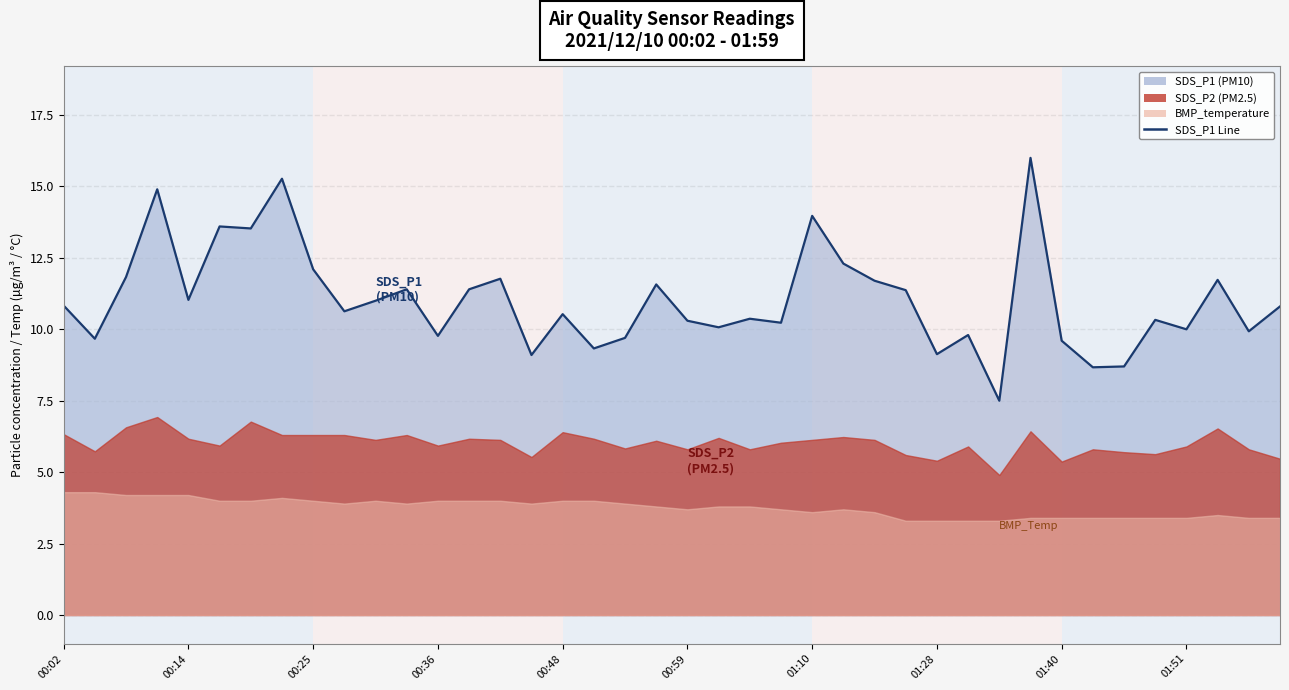

Rank the categories by value from highest to lowest.

31, 01:28, 00:36, 24, 00:59, 01:10, 25, 01:40, 00:25, 14, 37, 26, 19, 11, 13, 27, 00:48, 10, 00:02, 39, 01:51, 16, 22, 35, 20, 23, 21, 36, 38, 29, 12, 18, 00:14, 32, 17, 28, 15, 34, 33, 30